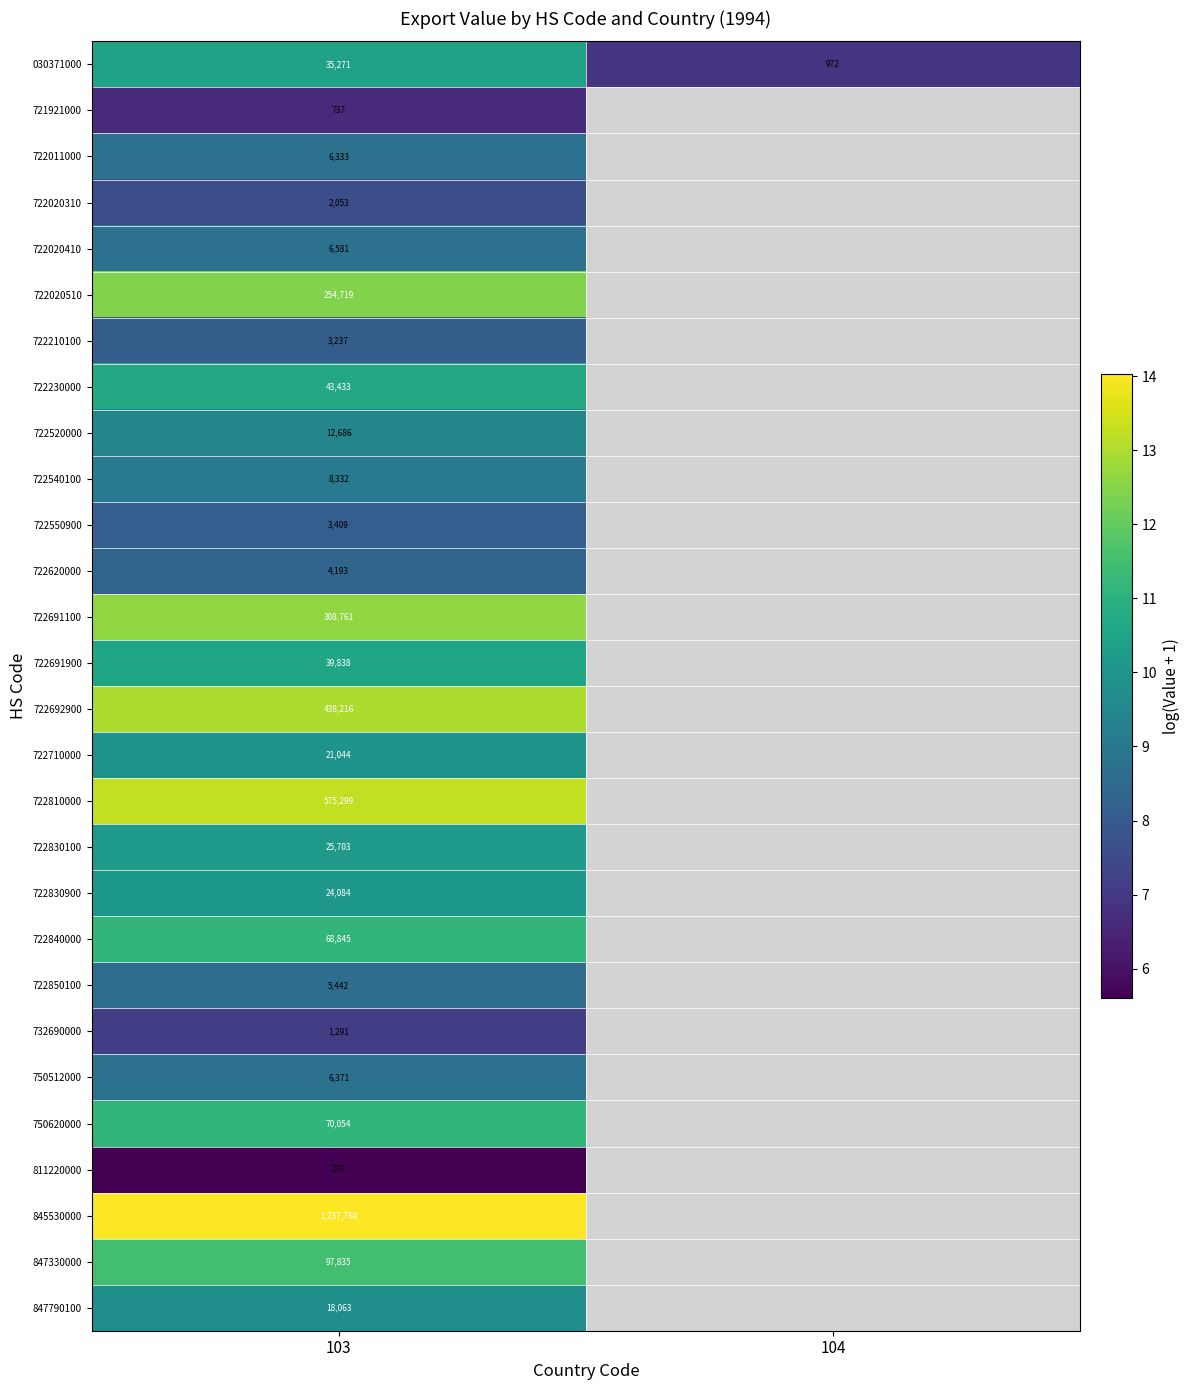

At how many categories does at least one series exceed 10?

1